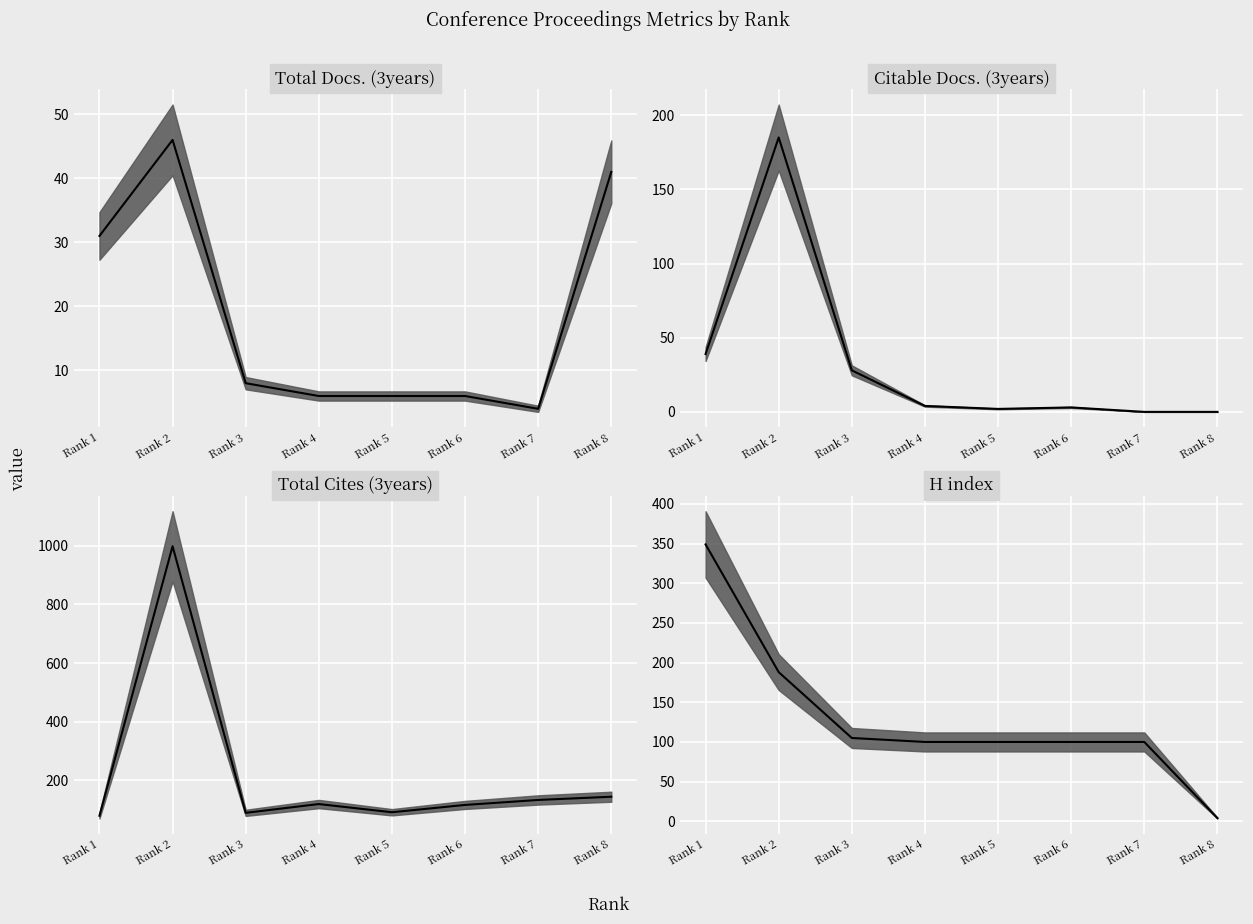

Rank the series by their maximum value, from highest to lowest.

Total Cites (3years), H index, Citable Docs. (3years), Total Docs. (3years)